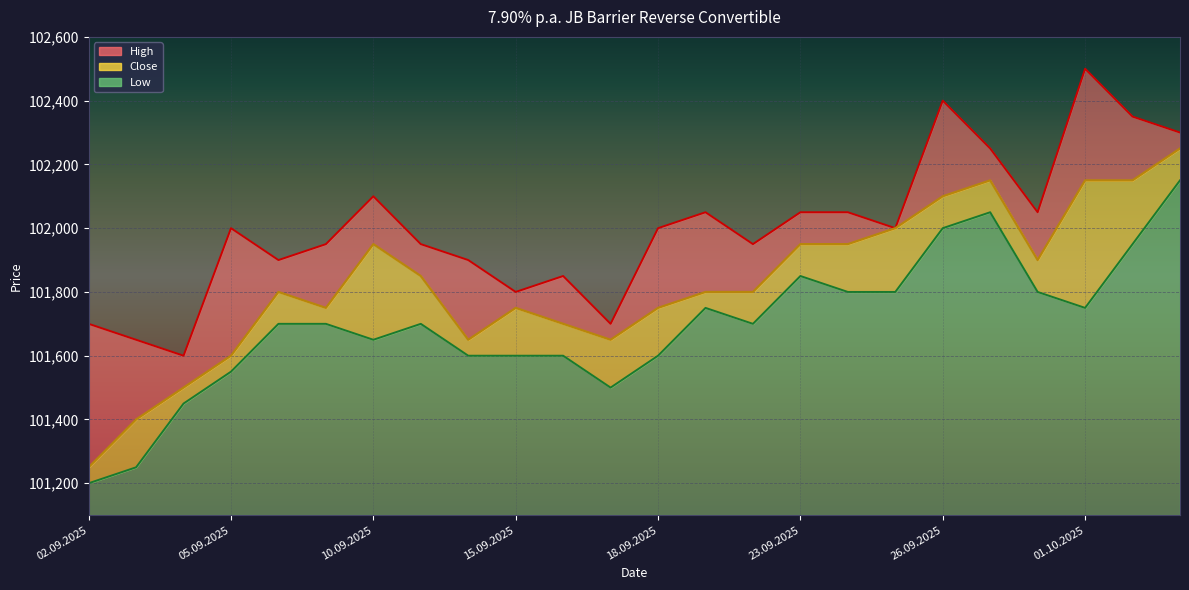

How many interior local peaks does the Low series have?

4